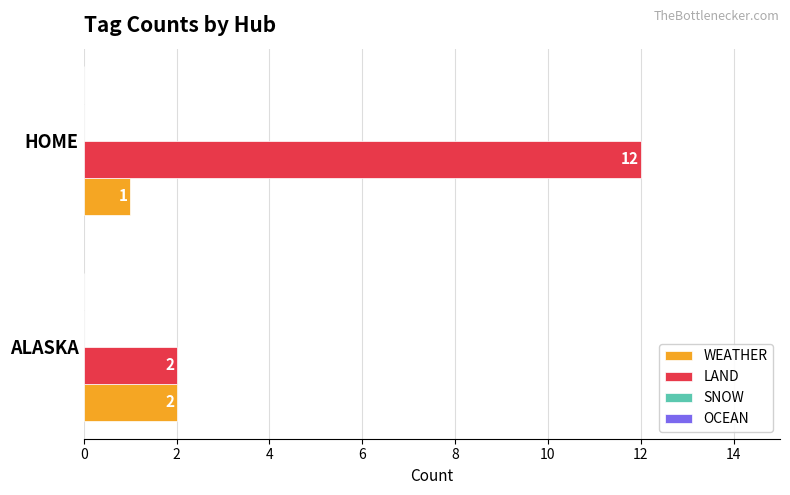

Is it true that WEATHER equals 1 at HOME?

True